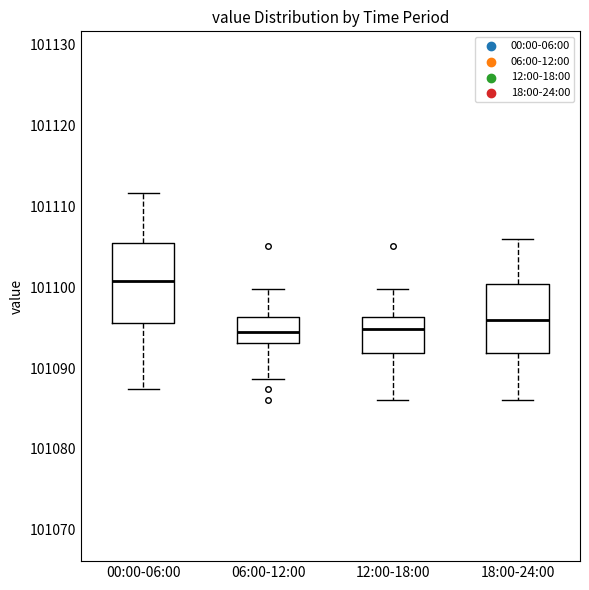

Comparing the boxes themselves (not the whiskers), which one is the tallest?

00:00-06:00